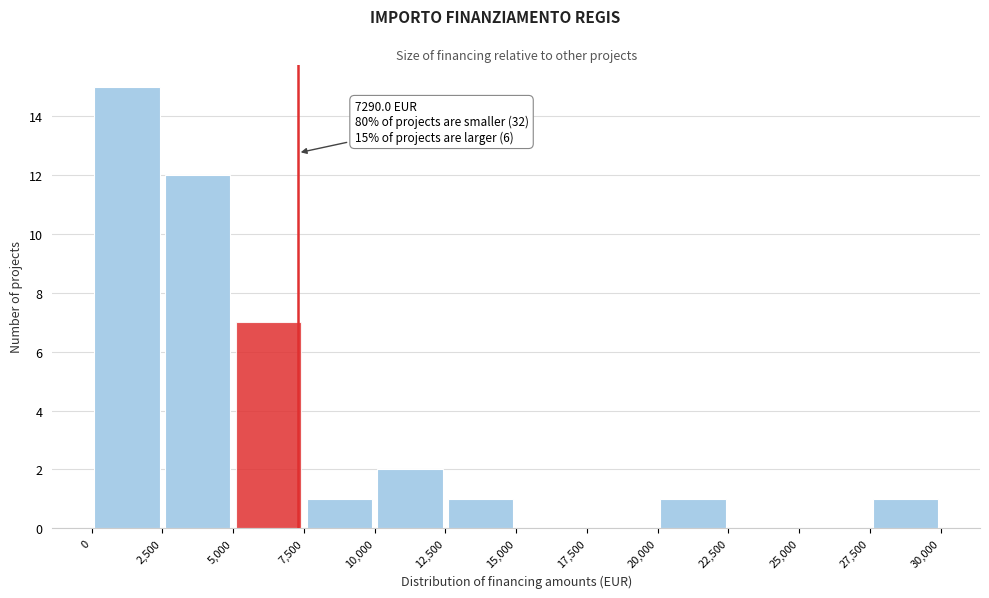

Over which range of the x-axis is the bar tallest?

0 to 2,500